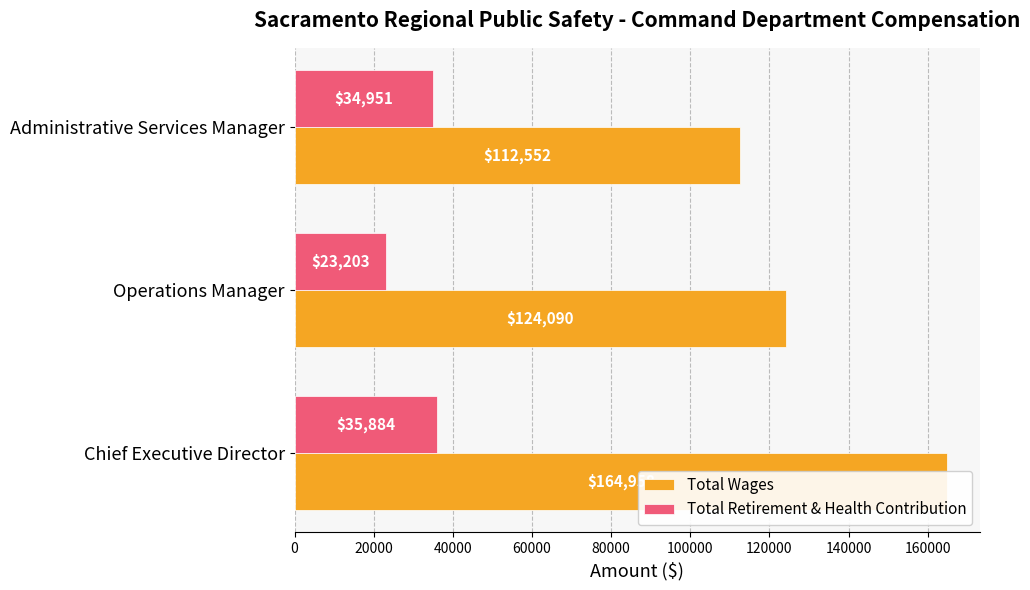

What are all the series names shown in the legend?

Total Wages, Total Retirement & Health Contribution